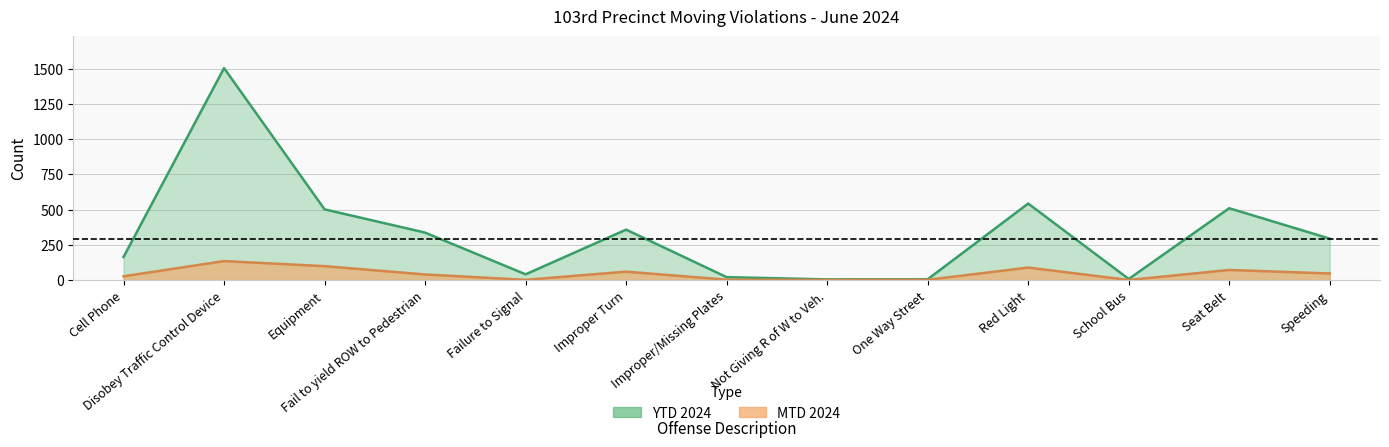

At which category does YTD 2024 reach its first local valley?

Failure to Signal